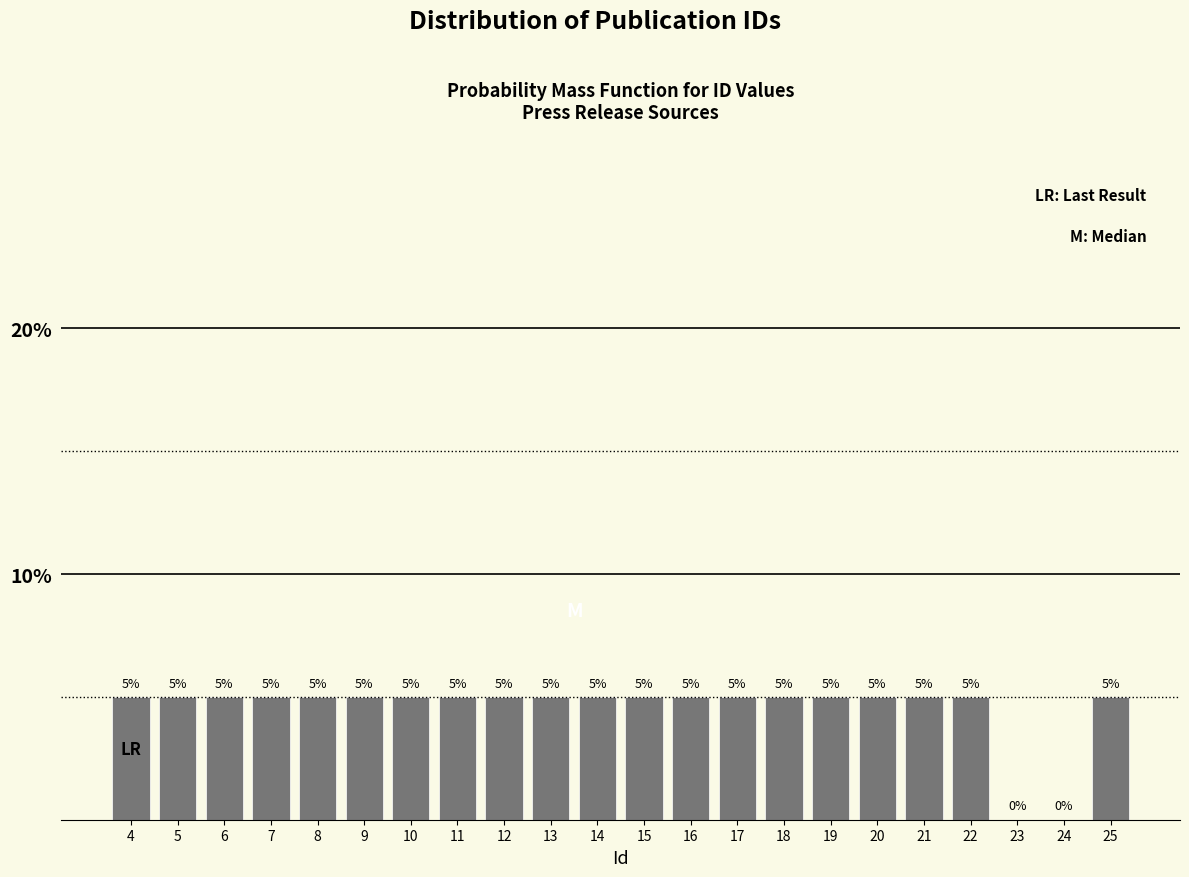

Reading left to right, list all the values displayed in this chart.

4=5	5=5	6=5	7=5	8=5	9=5	10=5	11=5	12=5	13=5	14=5	15=5	16=5	17=5	18=5	19=5	20=5	21=5	22=5	23=0	24=0	25=5